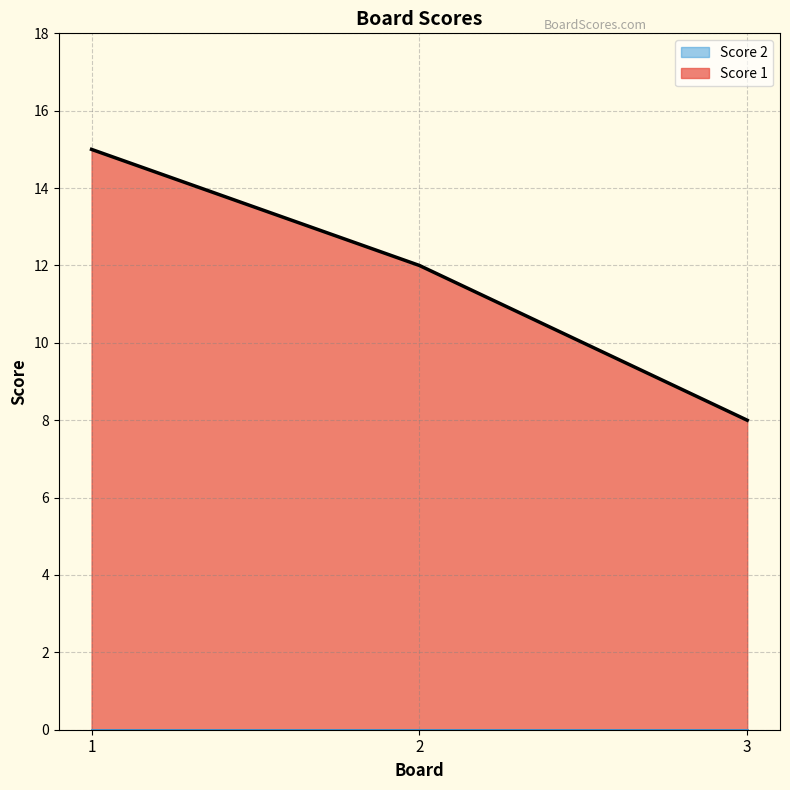

Between 2 and 3, which is larger?

2